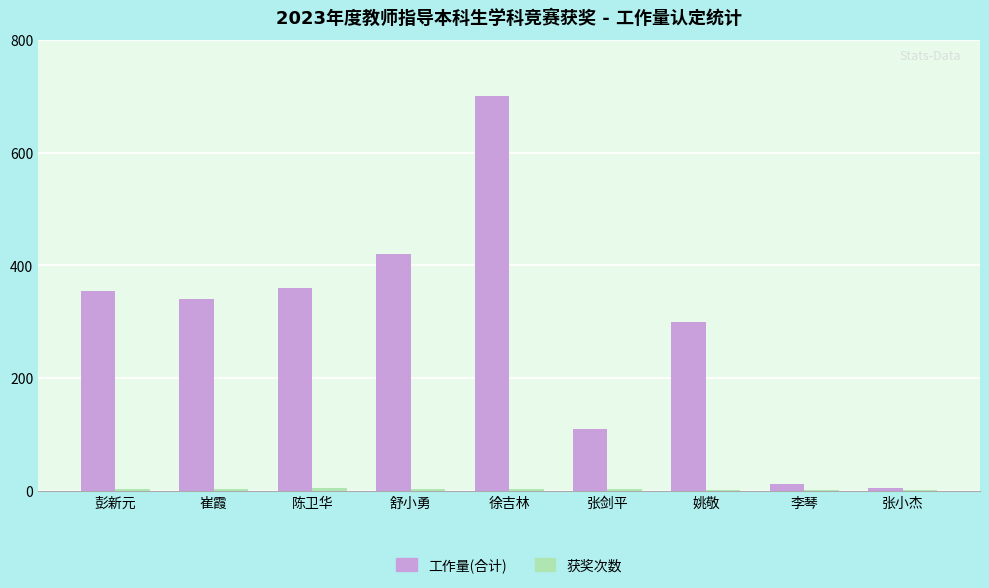

Which category has the highest value across all series?

徐吉林